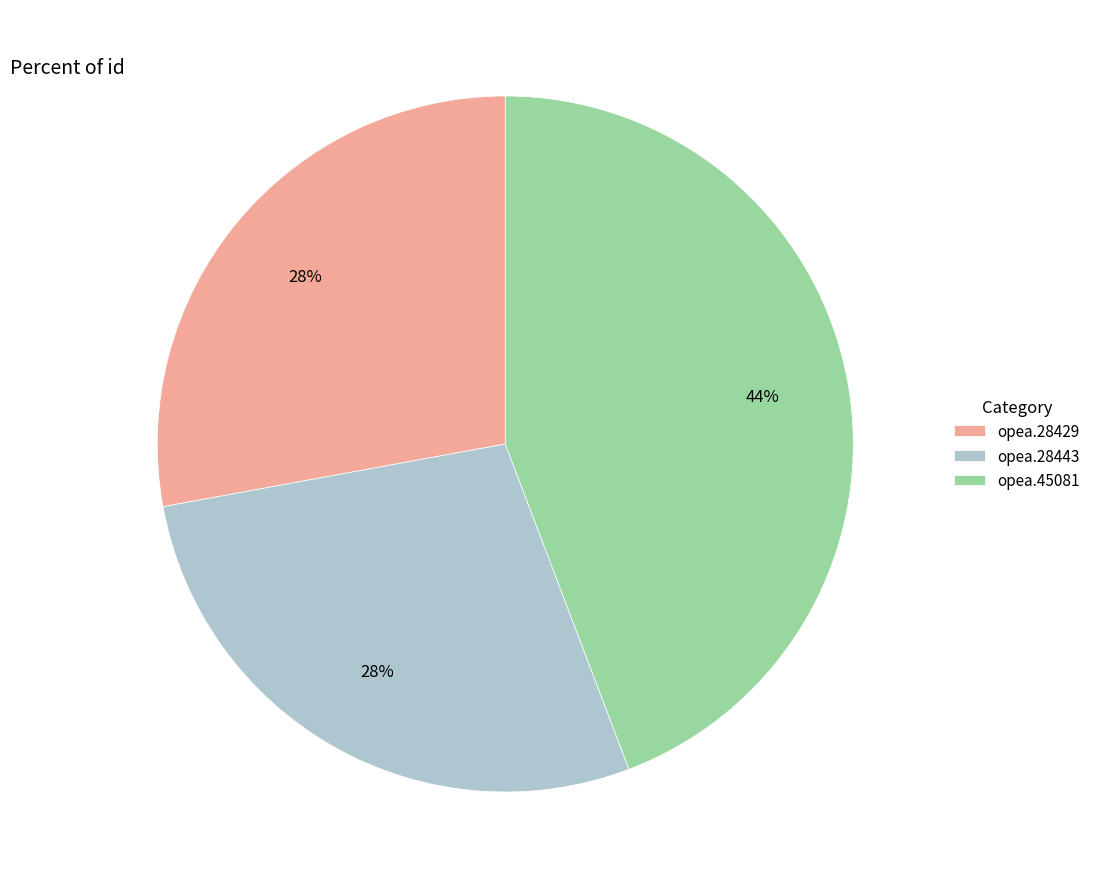

How many segments does this pie chart have?

3